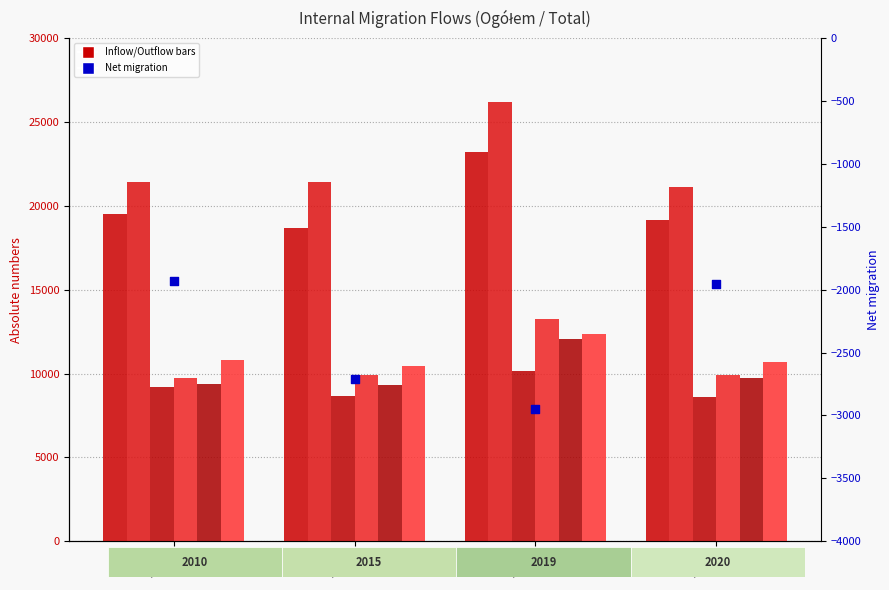

At which category is the sum across all series the highest?

2019